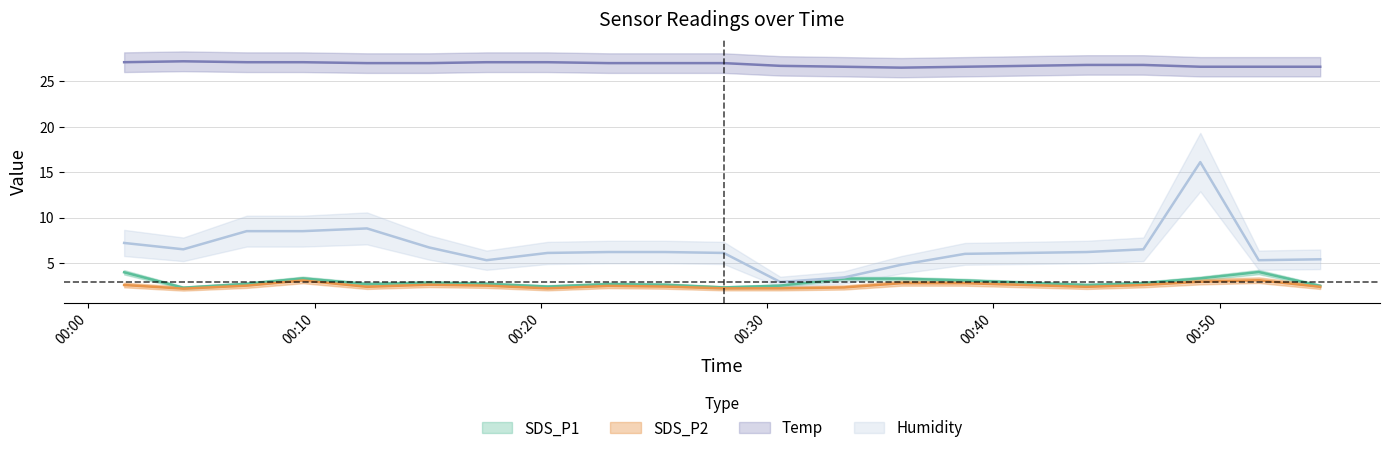

What is the difference between the highest and lowest values at 2022/08/15 00:23:00?

24.5